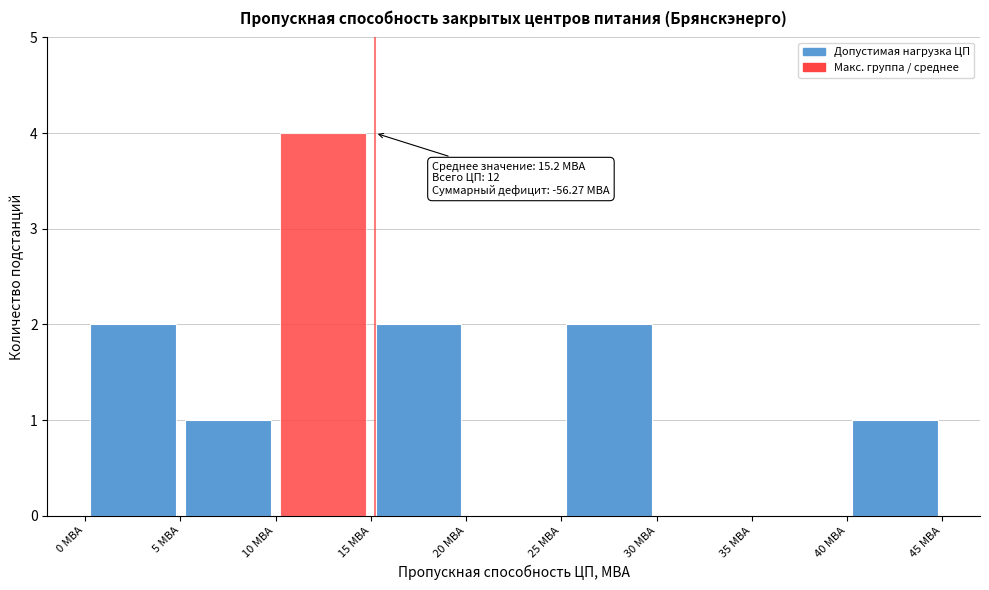

Over which range of the x-axis is the bar tallest?

10 to 15